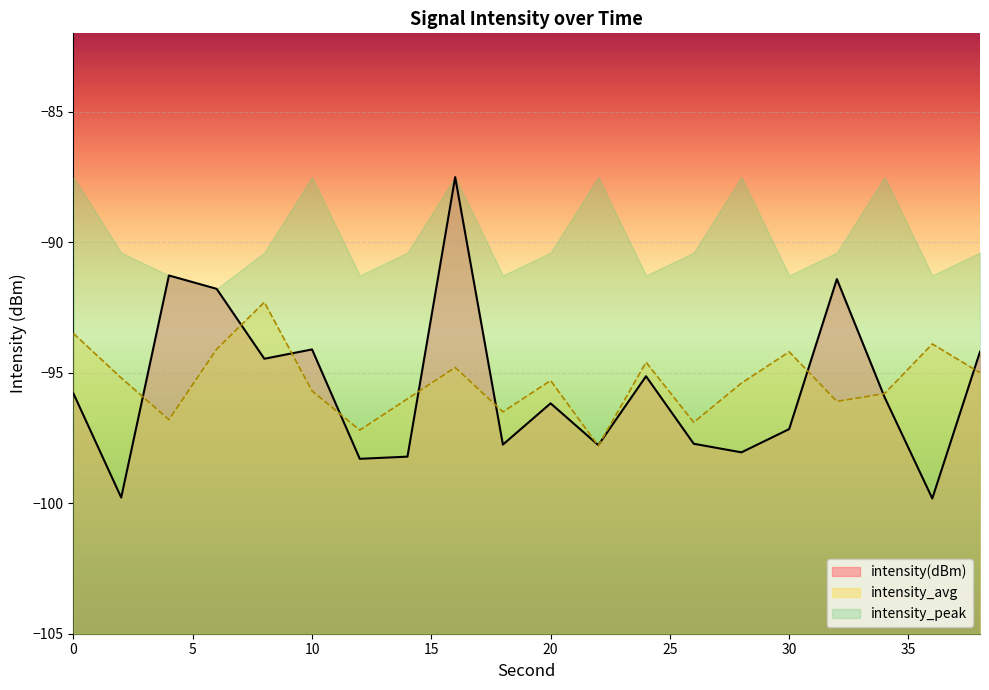

Which category has the highest value across all series?

16